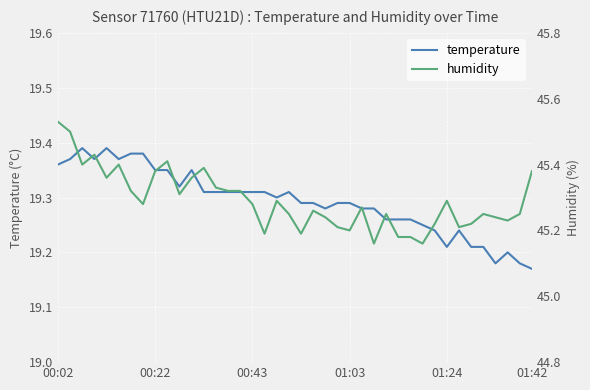

True or false: temperature has a value of 19.2 at 01:42.

True